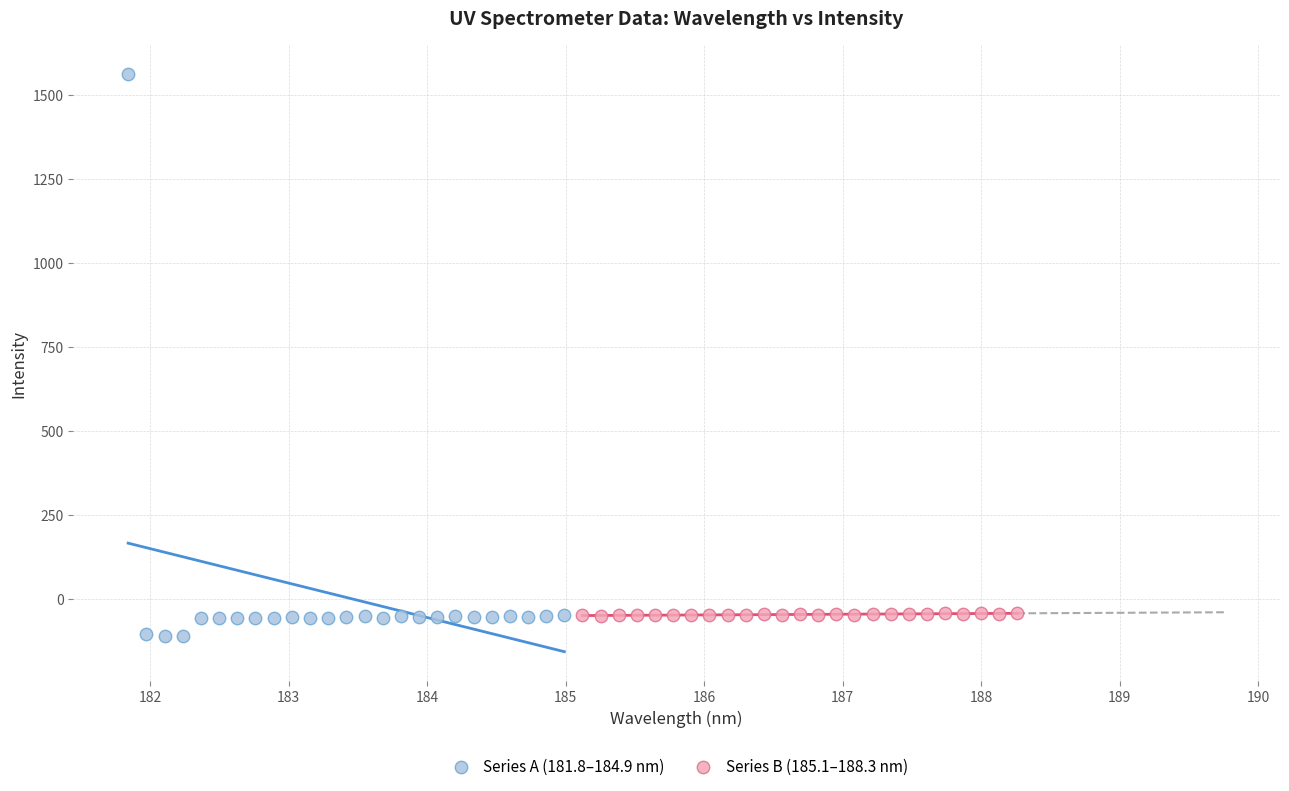

Which series has the widest spread of Y values?

Series A (181.8–184.9 nm)